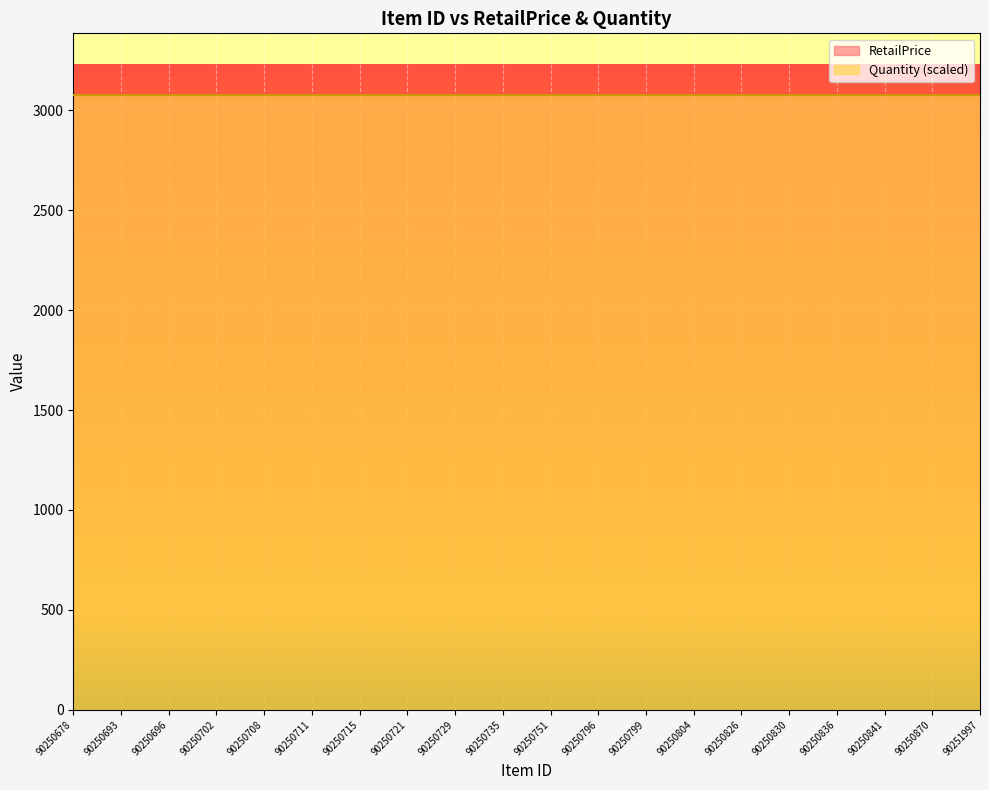

Between 90250696 and 90250711, which series saw the biggest shift?

RetailPrice